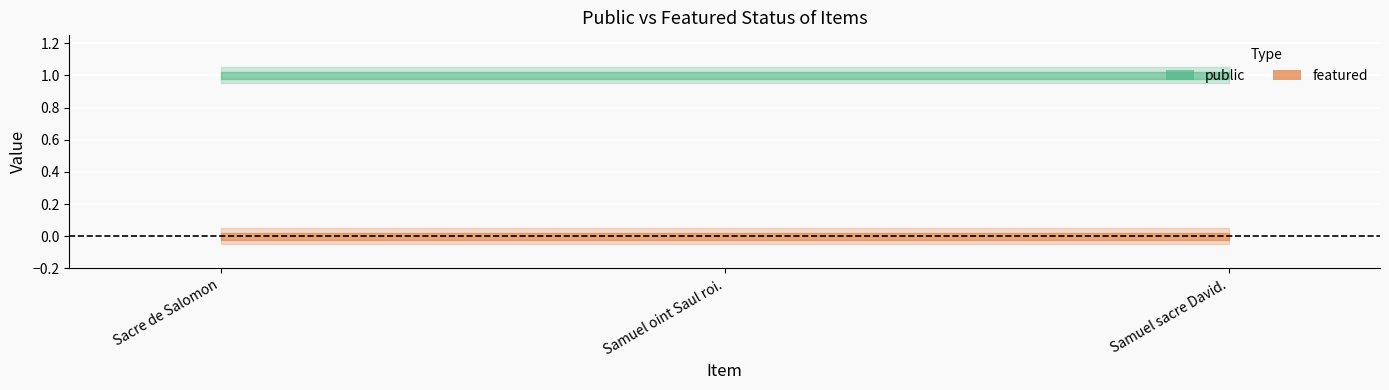

Is the value of featured at Samuel oint Saul roi. greater than the value of public at Samuel sacre David.?

No